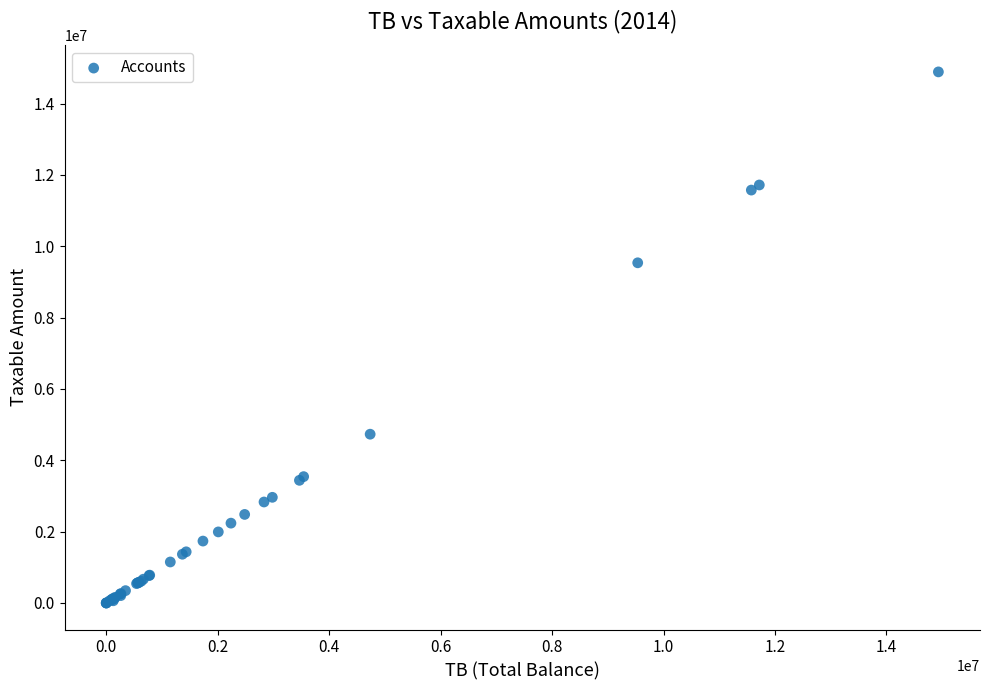

What Y value in the scatter plot is closest to 7443929?

9536057.6